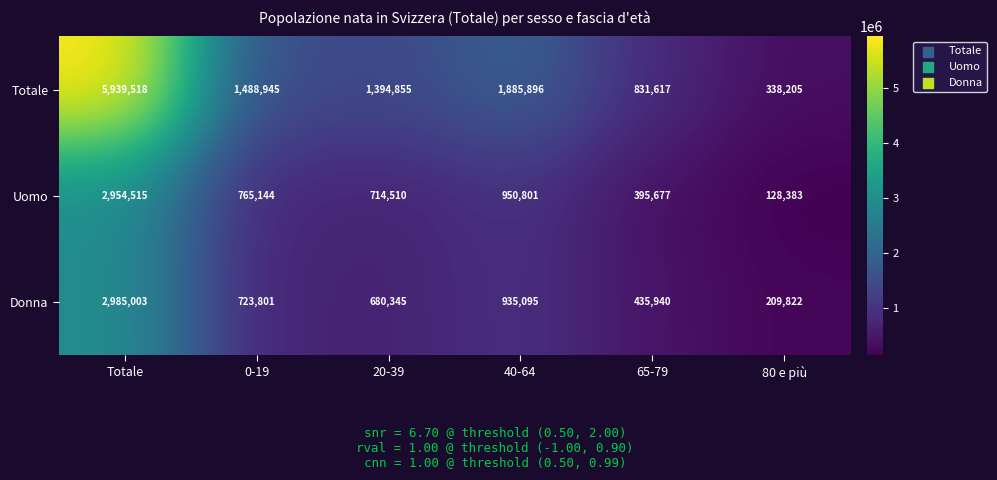

Reading left to right, extract all data points from this chart.

Totale: Totale=5939518	0-19=1488945	20-39=1394855	40-64=1885896	65-79=831617	80 e più=338205
Uomo: Totale=2954515	0-19=765144	20-39=714510	40-64=950801	65-79=395677	80 e più=128383
Donna: Totale=2985003	0-19=723801	20-39=680345	40-64=935095	65-79=435940	80 e più=209822